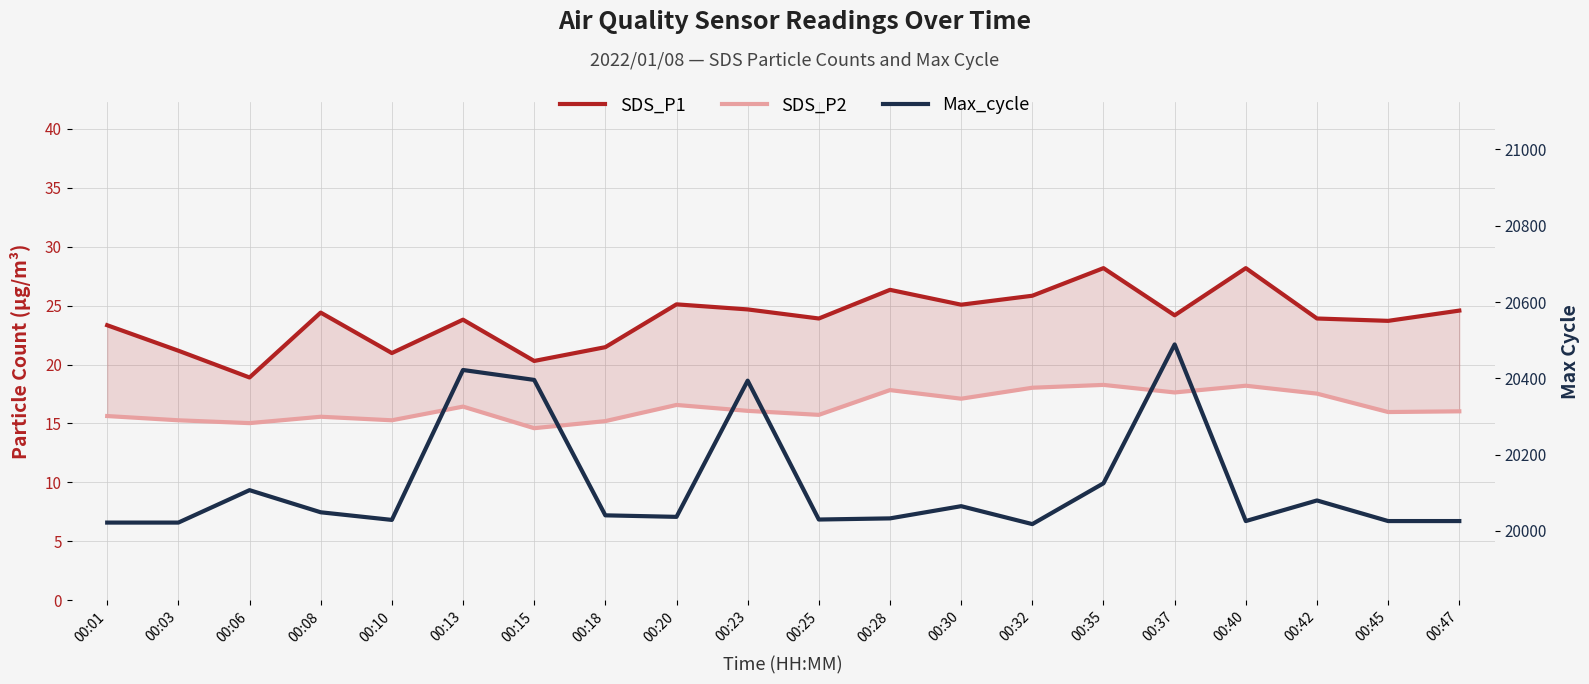

True or false: SDS_P2 and SDS_P1 cross at least once.

False